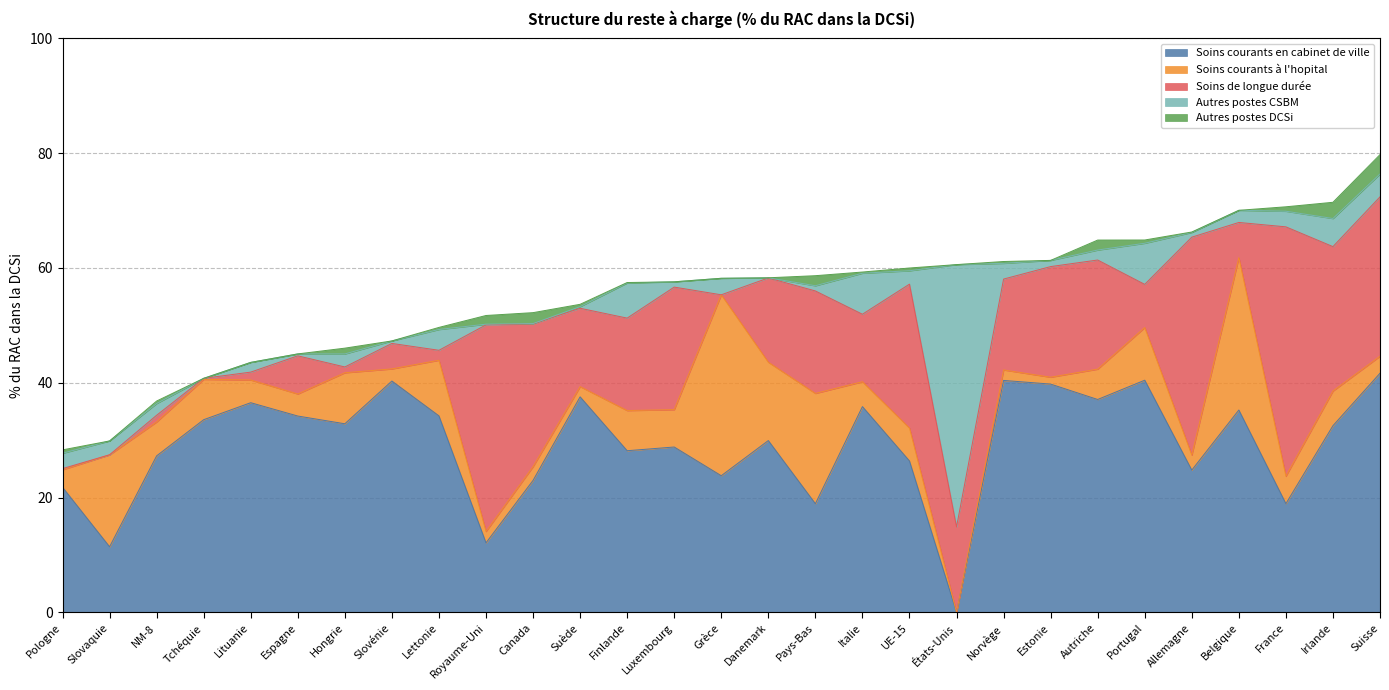

What position from the right is Allemagne?

5